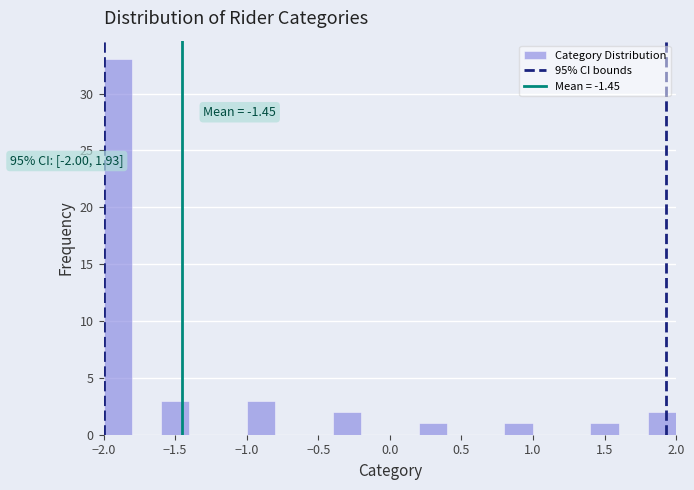

Over which range of the x-axis is the bar tallest?

-2.0 to -1.8